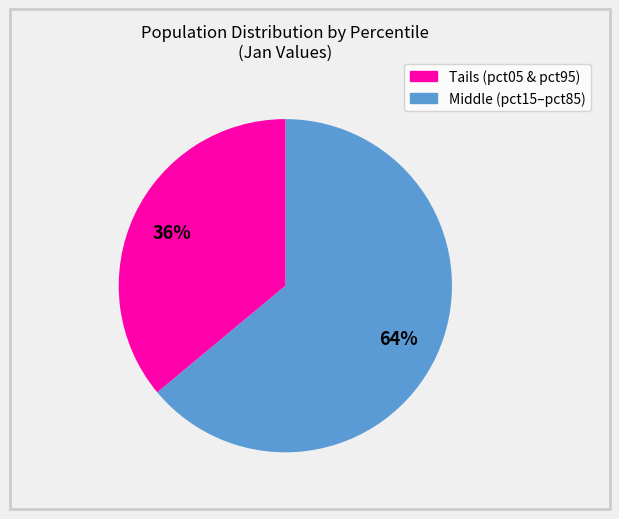

To the nearest percent, what is the average slice percentage?

50%